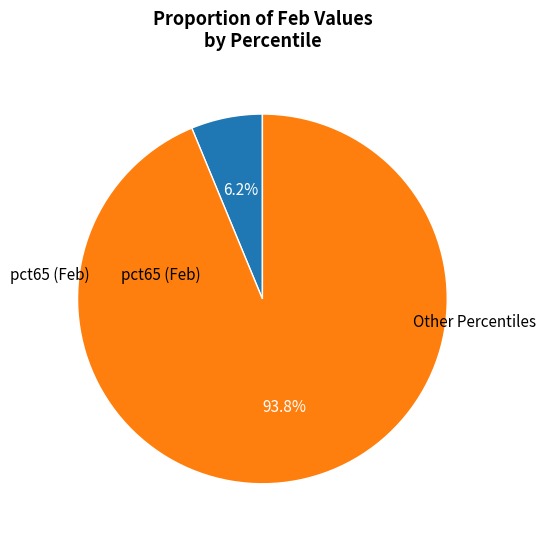

Does any single category account for the majority?

Yes